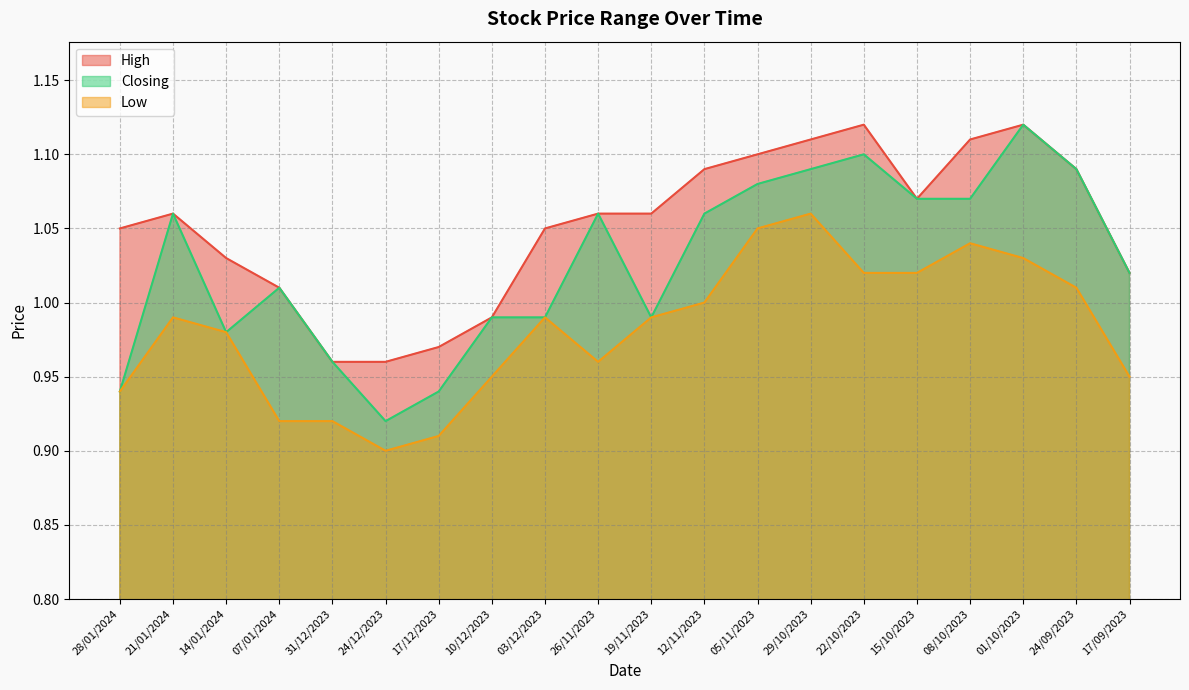

Reading right to left, extract all data points from this chart.

High: 1.0	1.1	1.1	1.1	1.1	1.1	1.1	1.1	1.1	1.1	1.1	1.1	1.0	1.0	1.0	1.0	1.0	1.0	1.1	1.1
Closing: 1.0	1.1	1.1	1.1	1.1	1.1	1.1	1.1	1.1	1.0	1.1	1.0	1.0	0.9	0.9	1.0	1.0	1.0	1.1	0.9
Low: 0.9	1.0	1.0	1.0	1.0	1.0	1.1	1.1	1.0	1.0	1.0	1.0	0.9	0.9	0.9	0.9	0.9	1.0	1.0	0.9